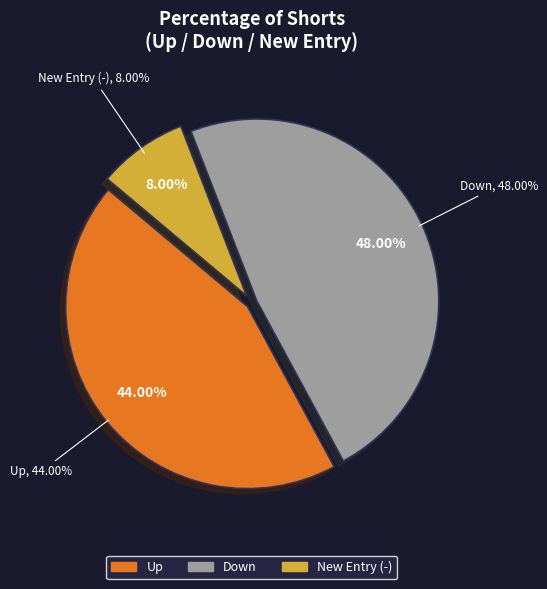

To the nearest percent, what is the difference between the up and down slice percentages?

4%